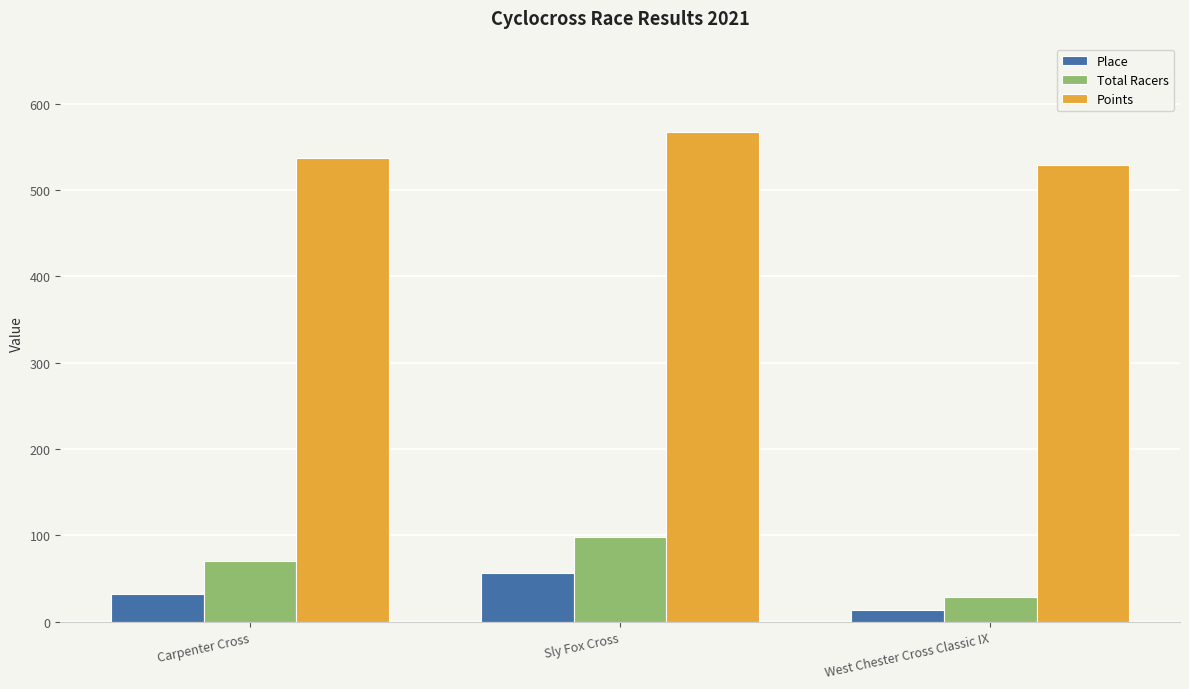

What is the maximum value for Total Racers?

98.0